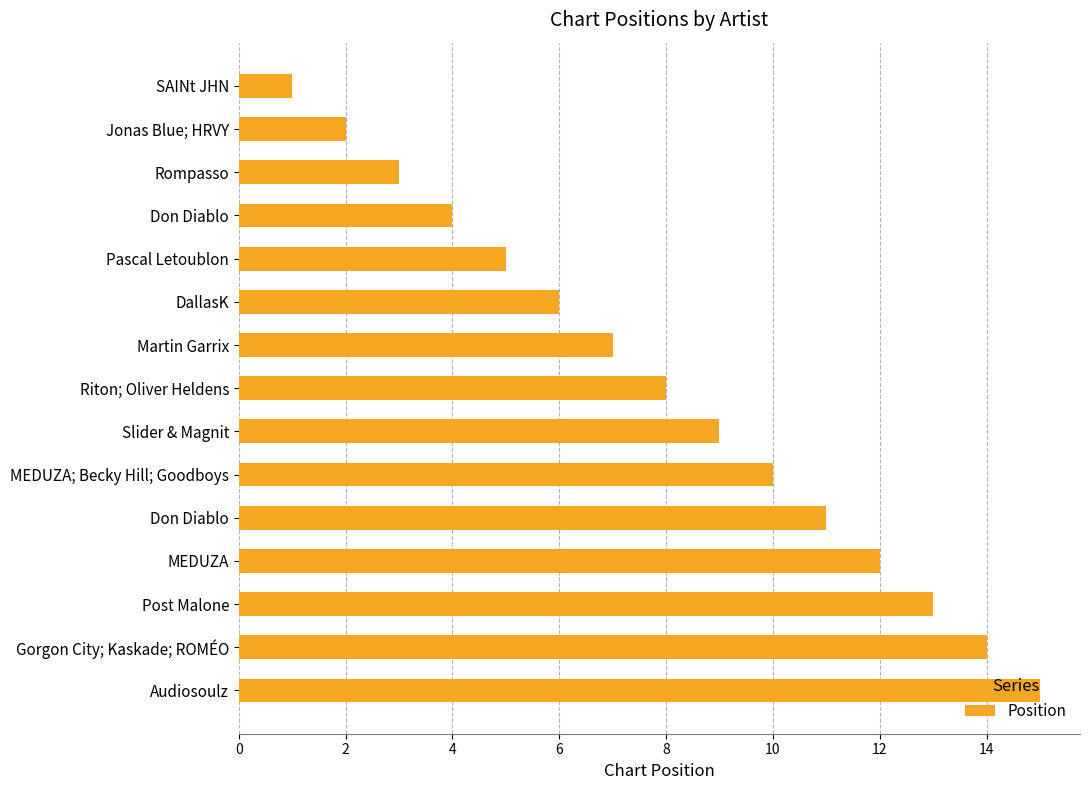

Are the bars horizontal?

Yes